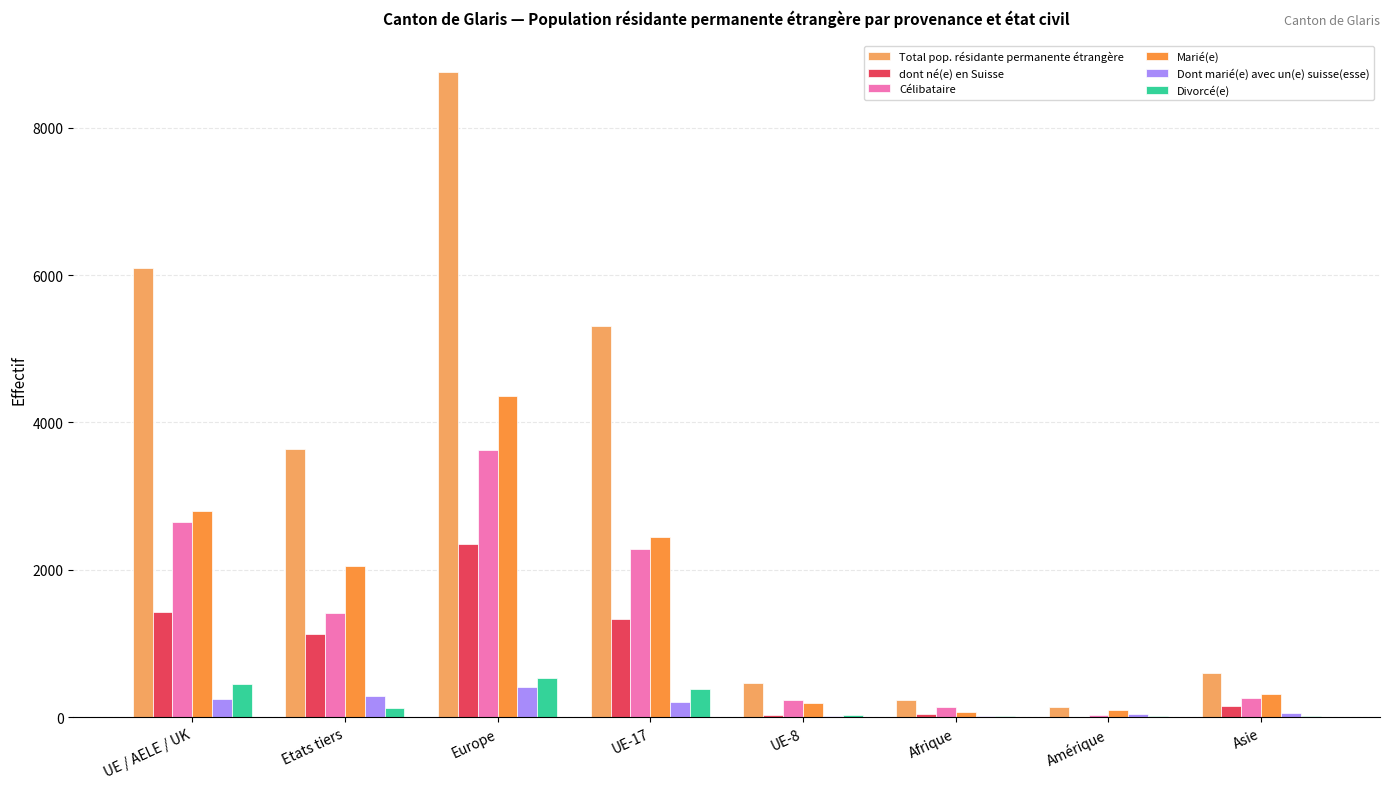

Is the value of Marié(e) at UE / AELE / UK greater than the value of Total pop. résidante permanente étrangère at Asie?

Yes